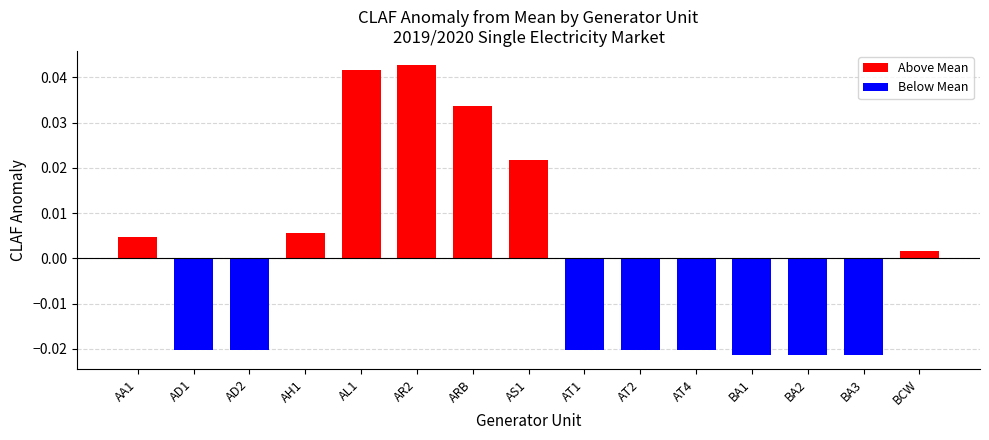

What is the label of the 6th bar from the right?

AT2